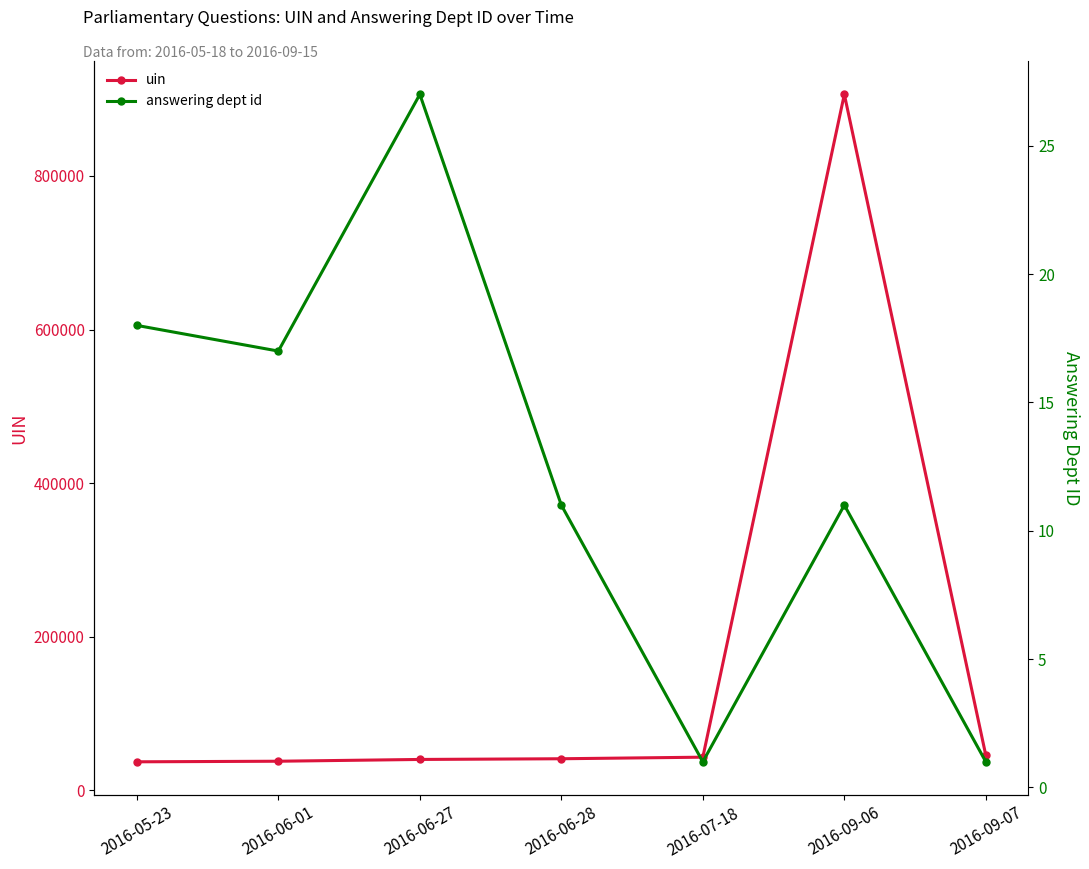

Where is uin nearest to the value 471644?

2016-09-07